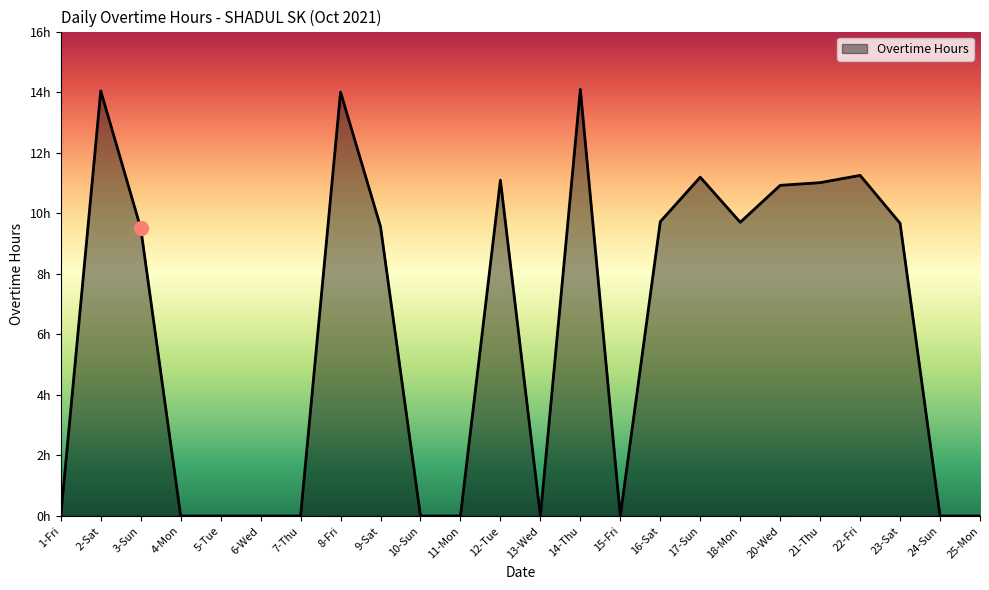

Is it true that the value at 7-Thu is -7.1?

False